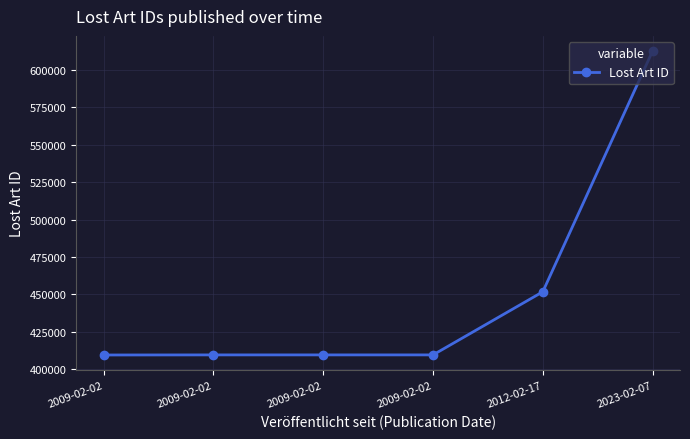

How many lines are shown in the chart?

1